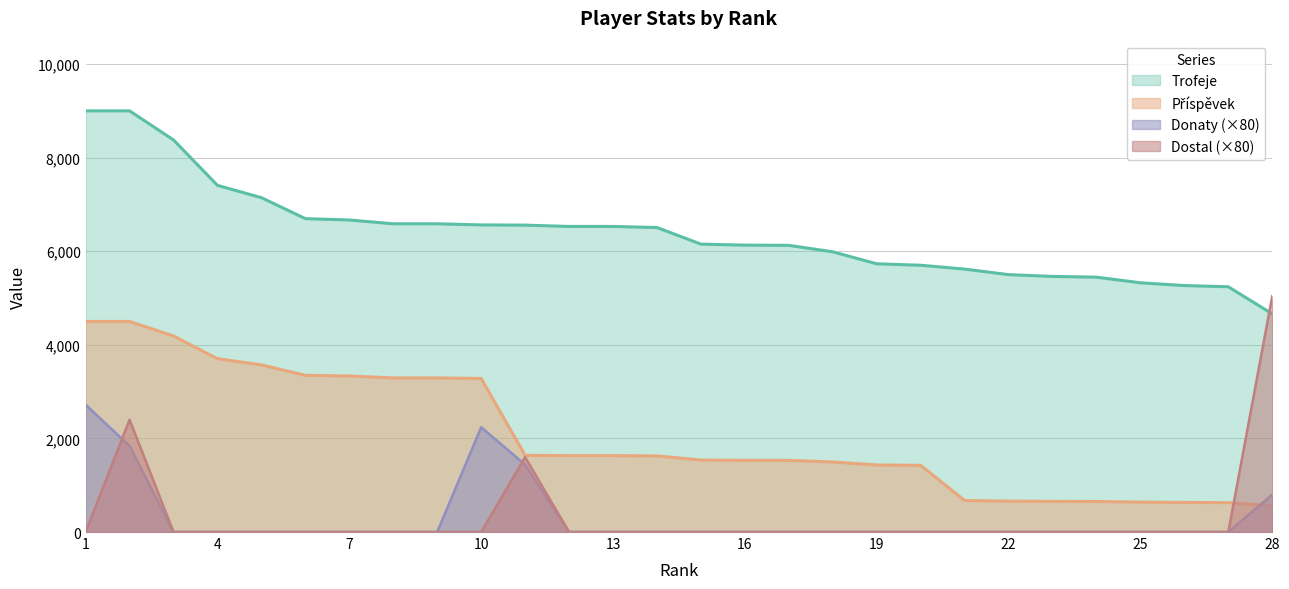

Count the number of categories in the chart.

28